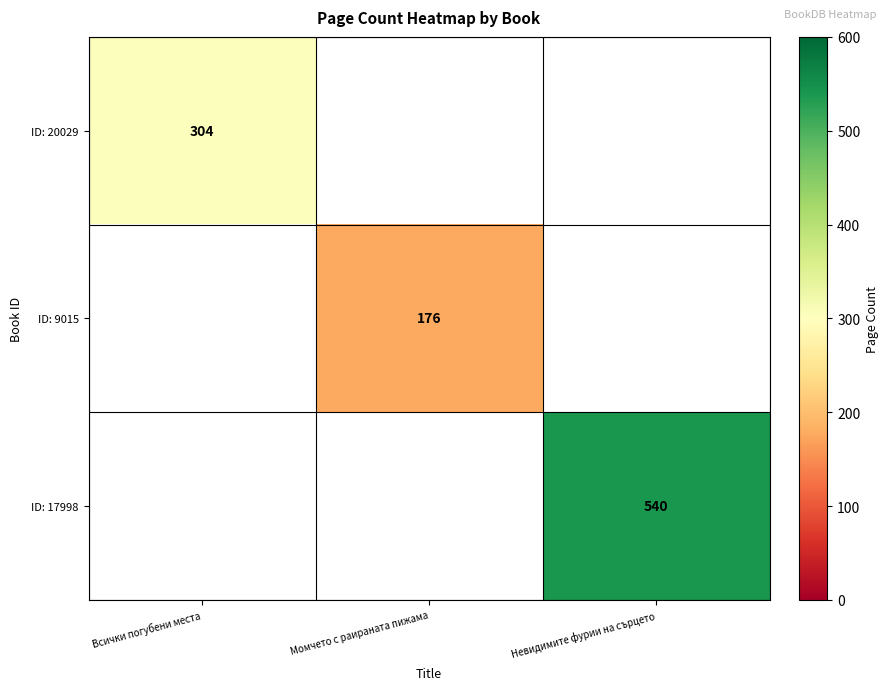

Is it true that ID: 17998 equals 837 at Невидимите фурии на сърцето?

False